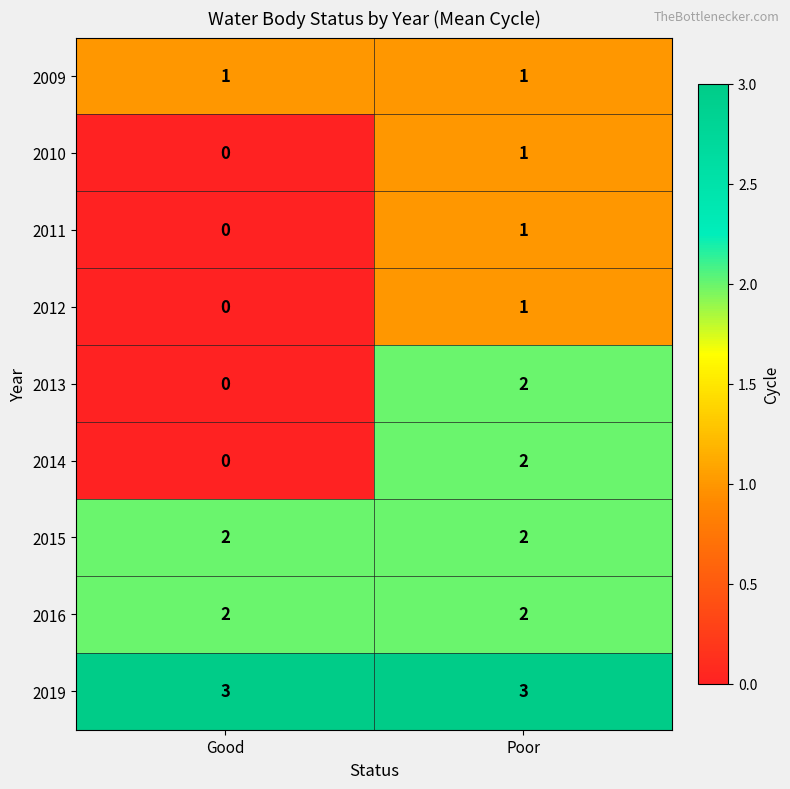

At which category does the chart reach its minimum across all series?

Good